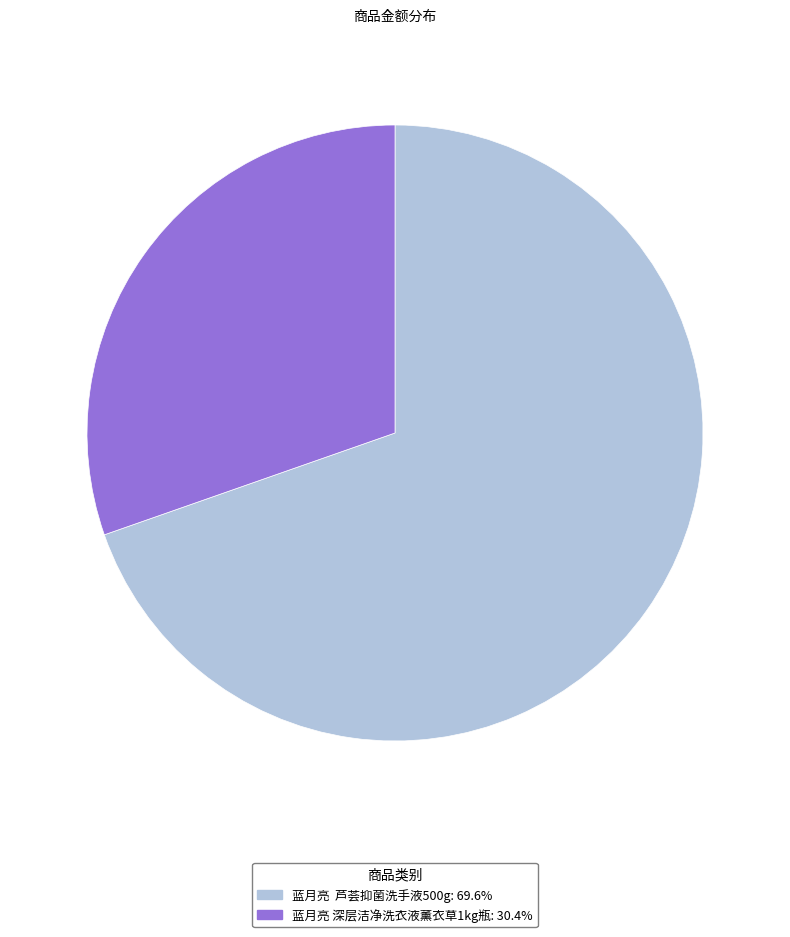

Between 蓝月亮 芦荟抑菌洗手液500g and 蓝月亮 深层洁净洗衣液薰衣草1kg瓶, which is larger?

蓝月亮 芦荟抑菌洗手液500g